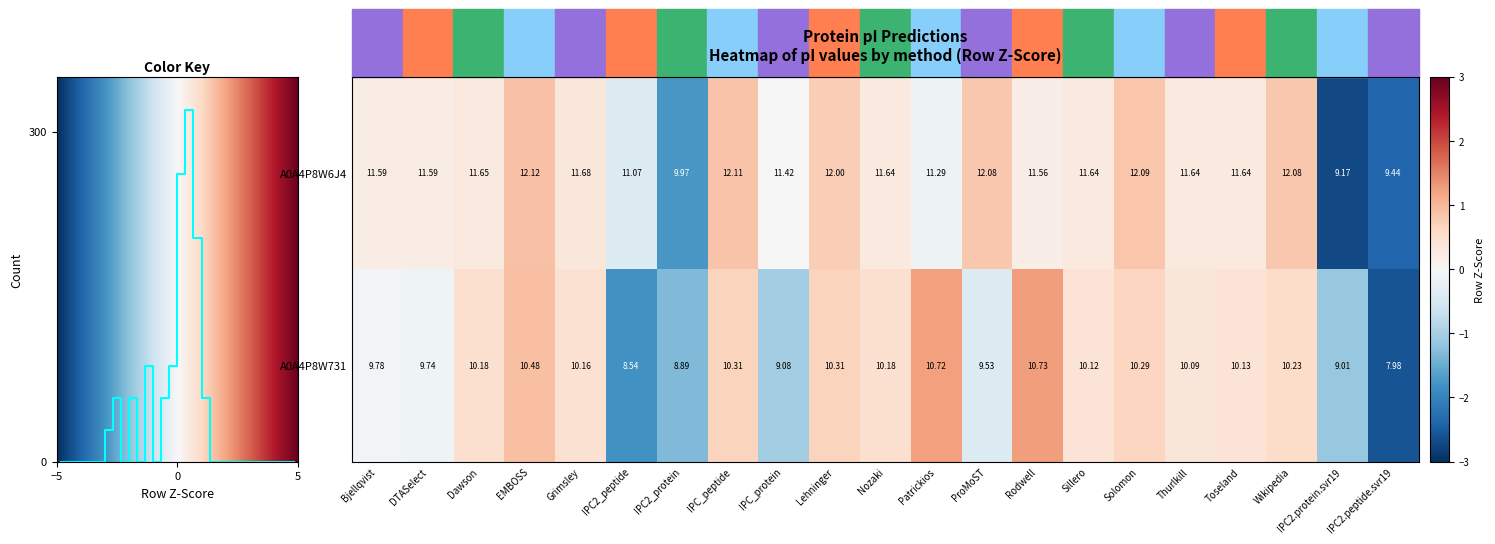

At which label does A0A4P8W6J4 first exceed 11?

Bjellqvist